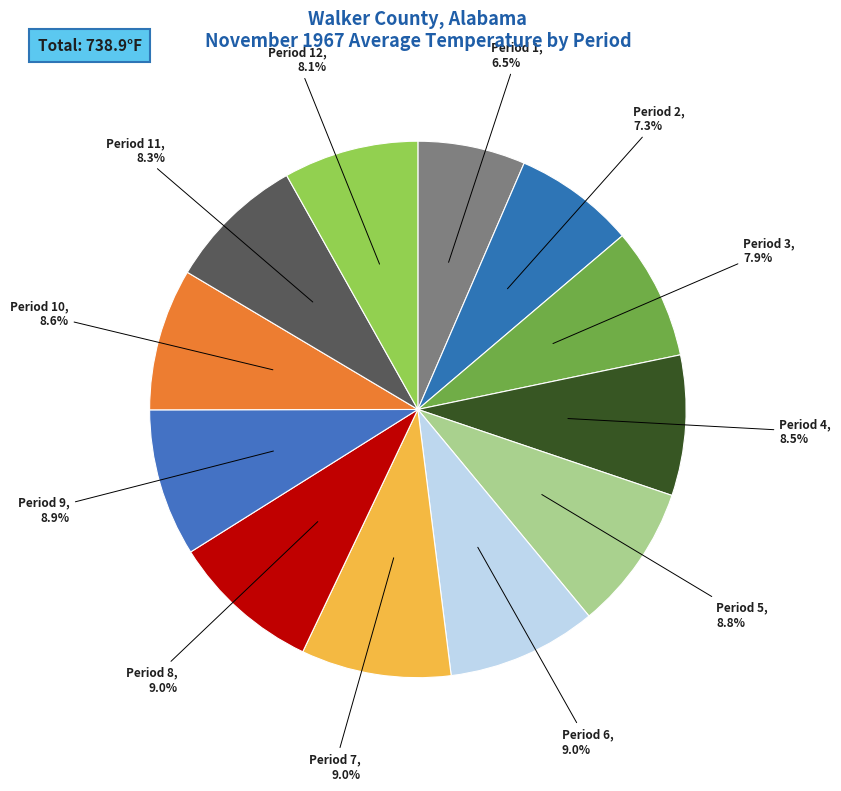

Is the sum of Period 7 and Period 8 greater than half?

No